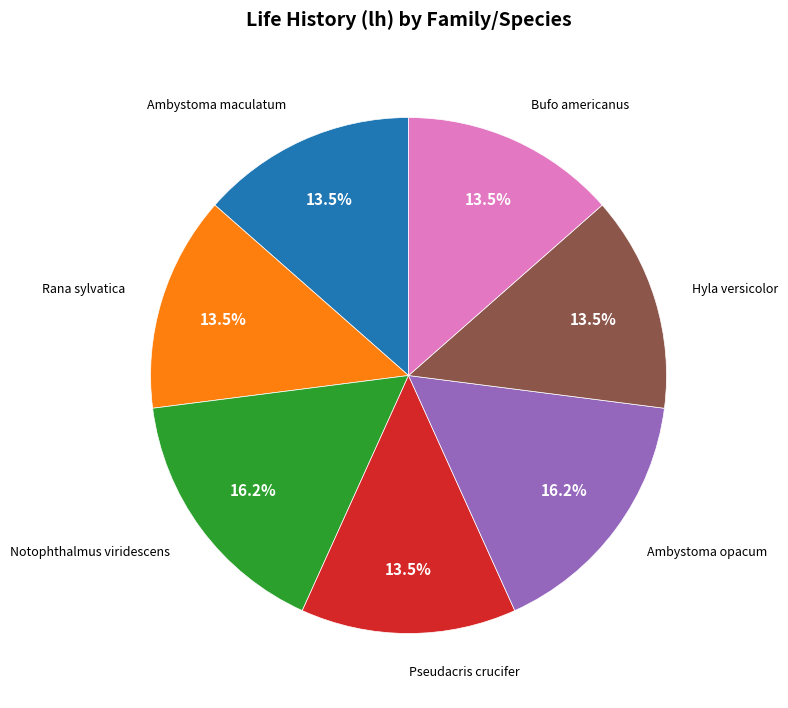

Is there a majority slice in this chart?

No